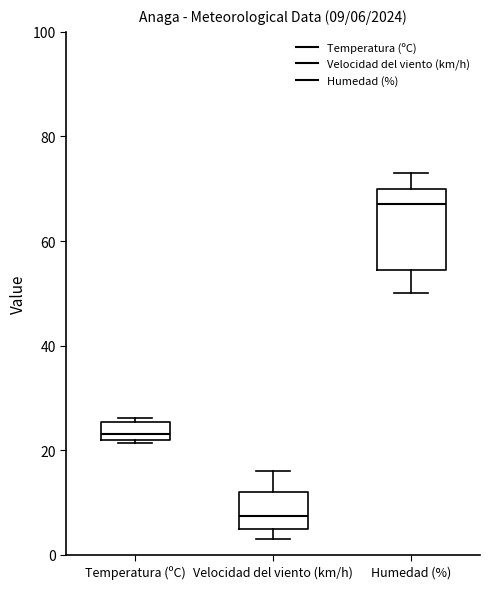

Which box's median line is the lowest?

Velocidad del viento (km/h)